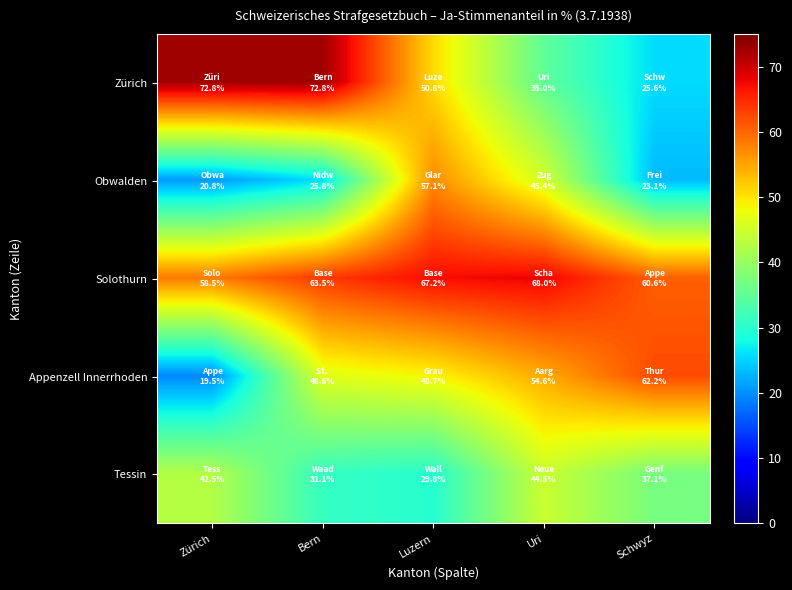

Rank the series at Schwyz from lowest to highest value.

Obwalden, Zürich, Tessin, Solothurn, Appenzell Innerrhoden